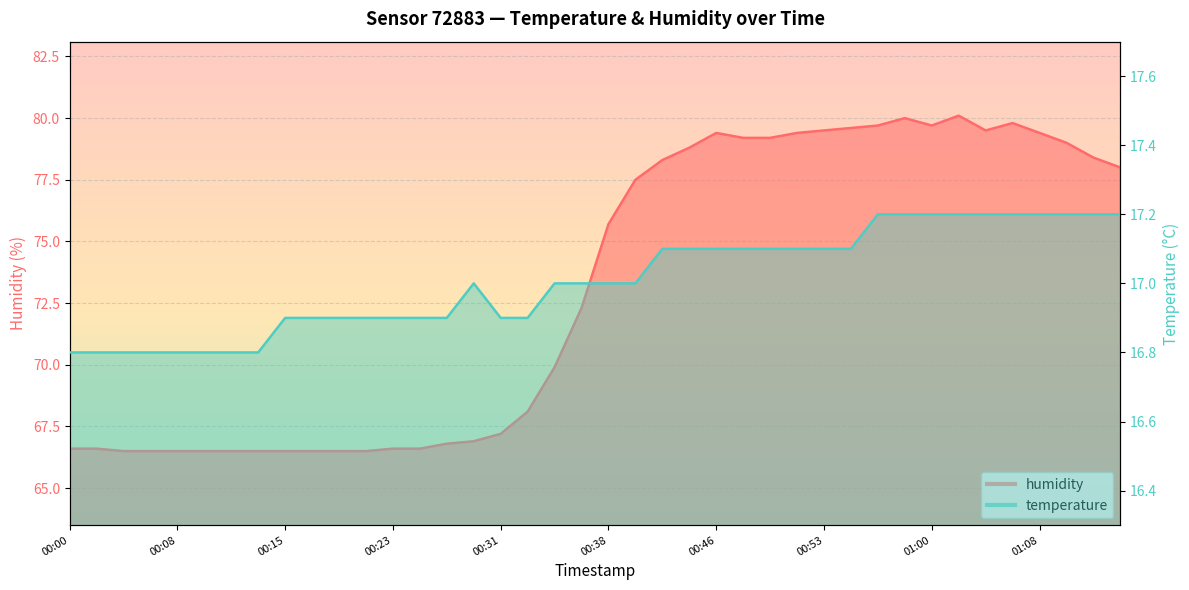

True or false: humidity and temperature intersect in this chart.

False